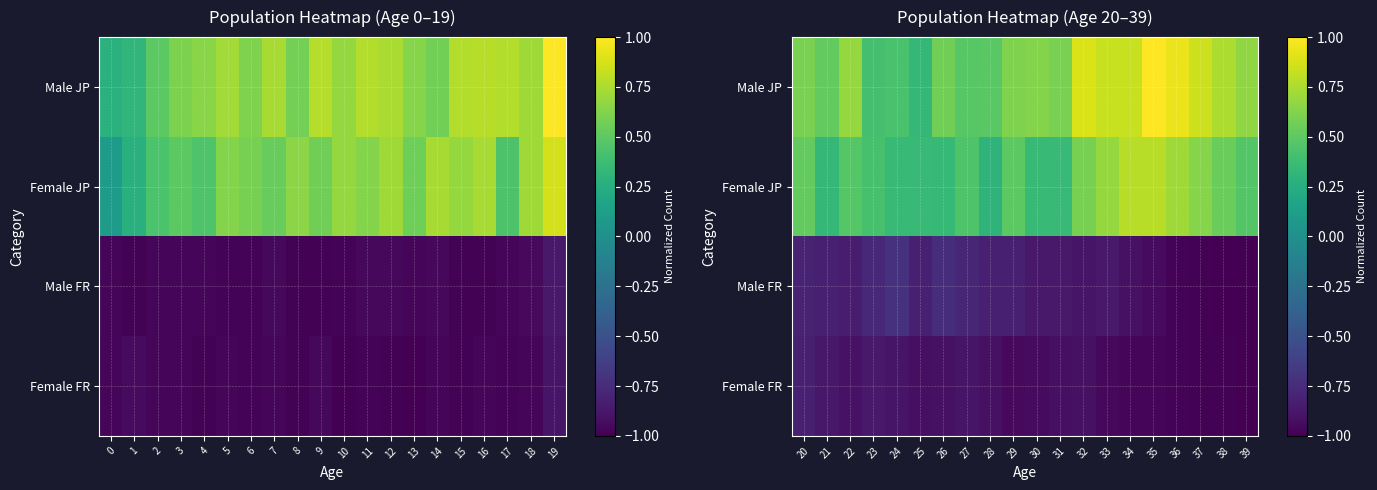

What is the difference between the maximum and minimum values in the Female FR series?

0.2